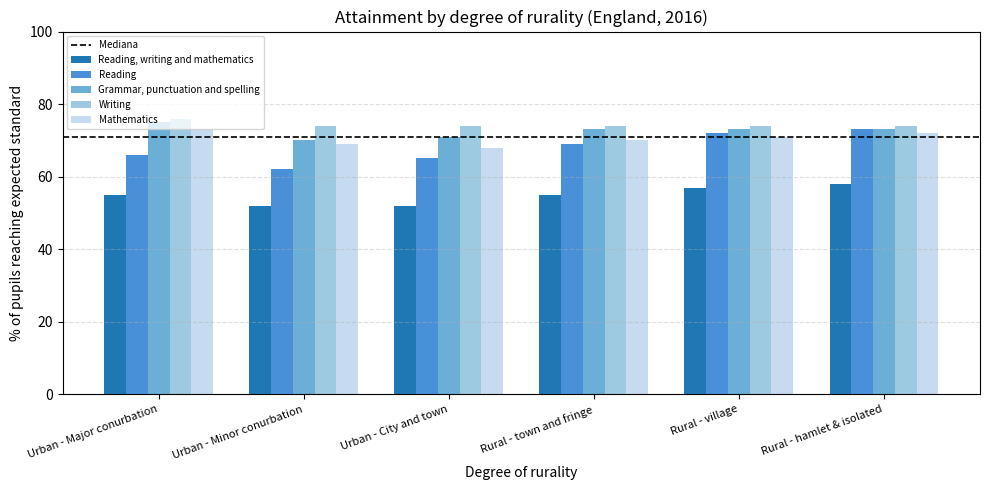

What is the spread (max minus min) of values at Urban - Minor conurbation?

22